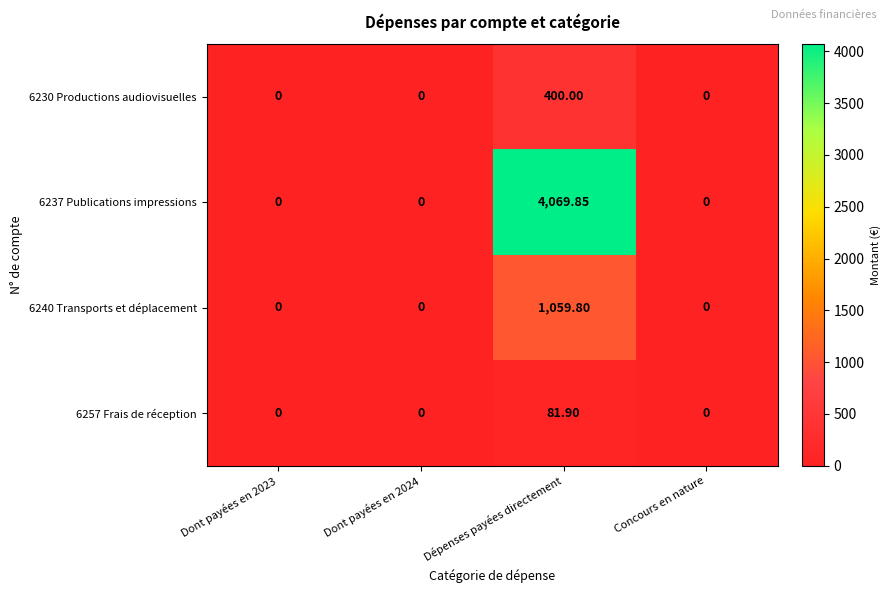

Which label corresponds to the largest value in the chart?

Dépenses payées directement